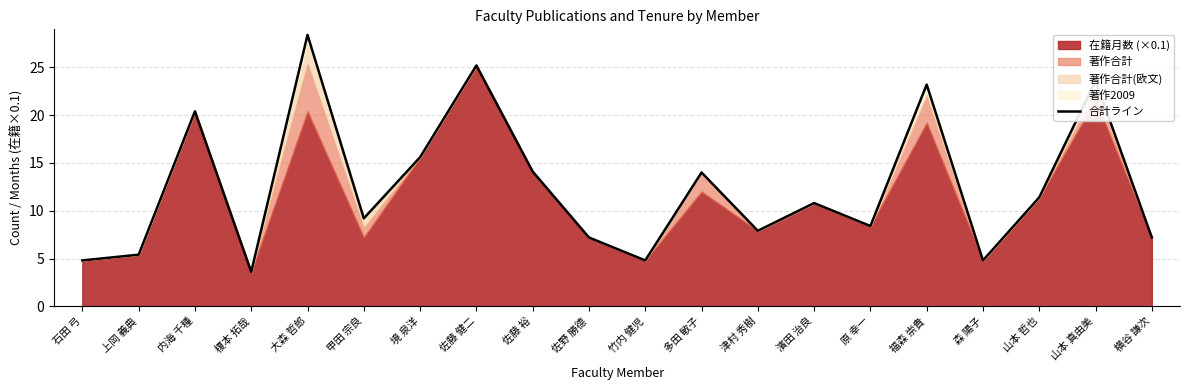

What is the ratio of the value at 榎本 拓哉 to the value at 佐藤 健二?

0.1